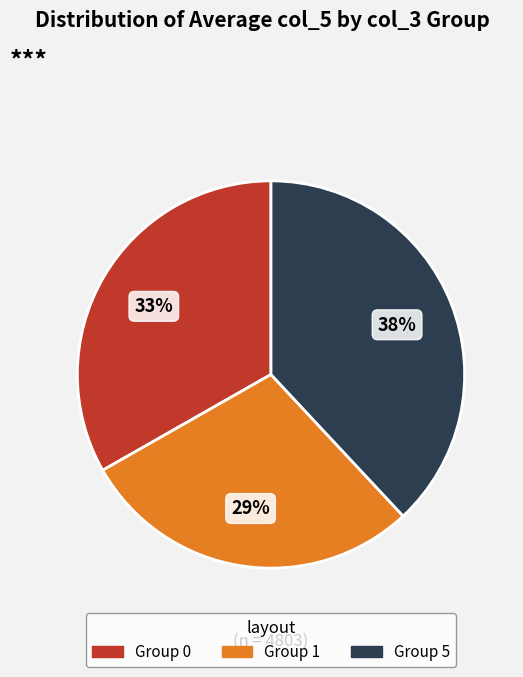

Is there a majority slice in this chart?

No